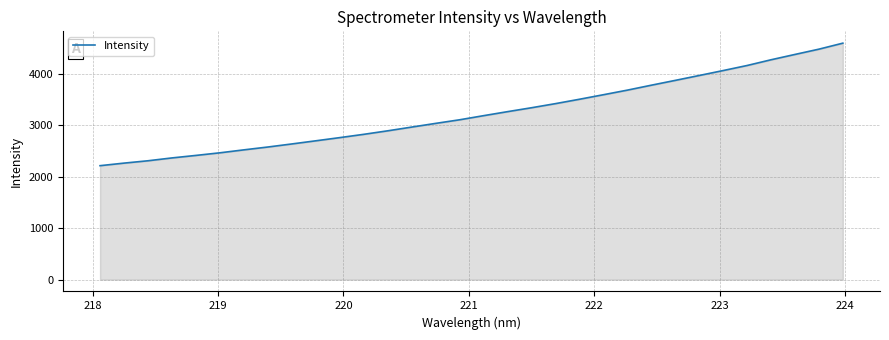

What is the difference between the maximum and minimum values?

2384.0